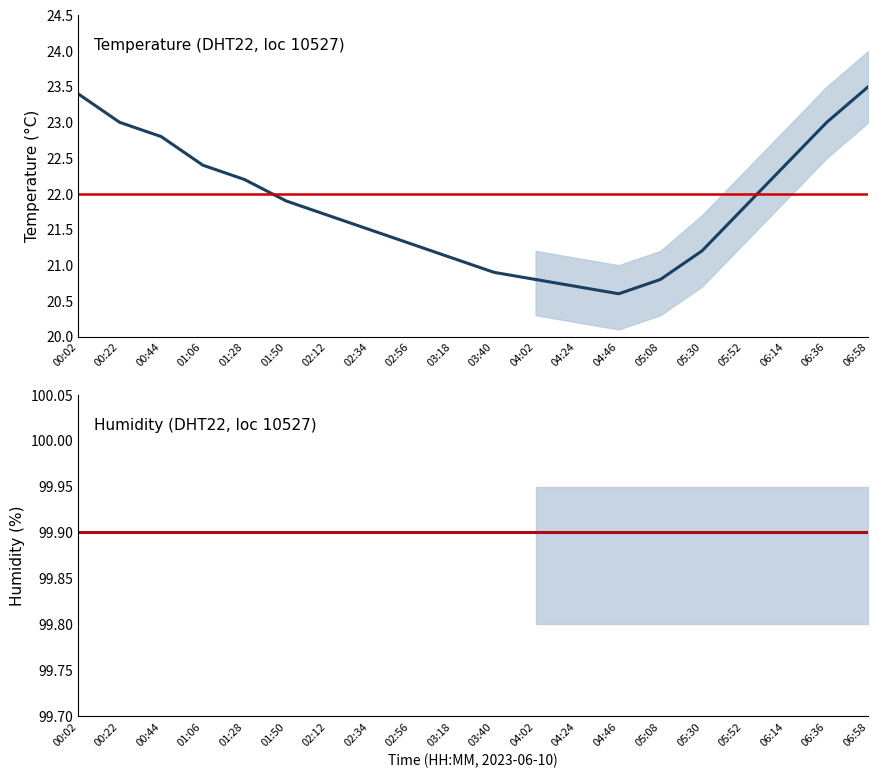

Rank the series by their maximum value, from highest to lowest.

humidity, temperature